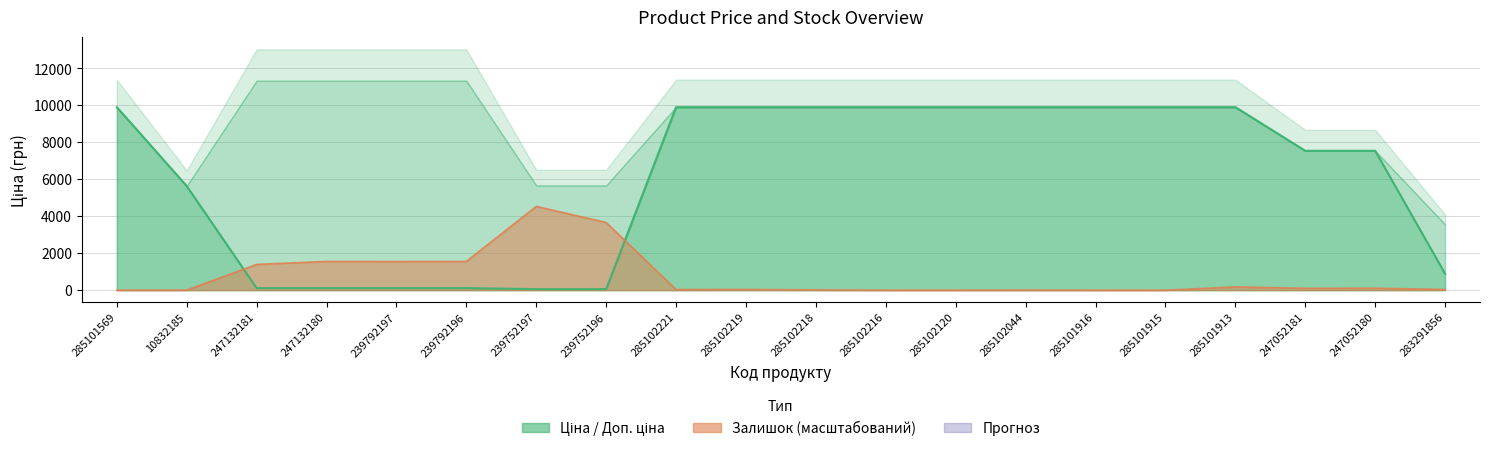

Which series has the largest total across all categories?

Ціна